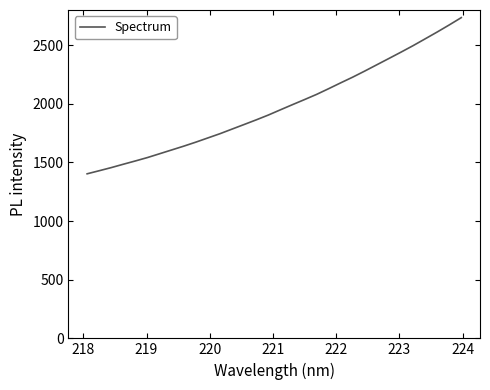

What is the maximum value shown in the chart?

2735.0